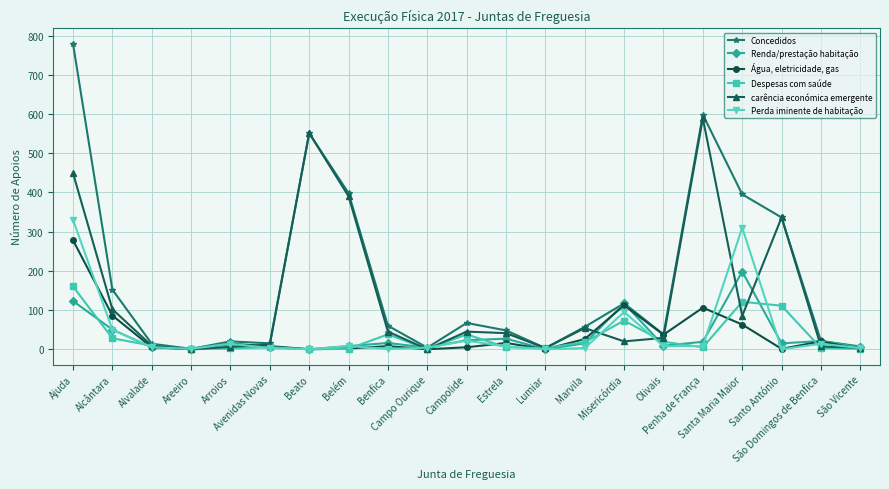

True or false: Renda/prestação habitação and Perda iminente de habitação cross at least once.

True